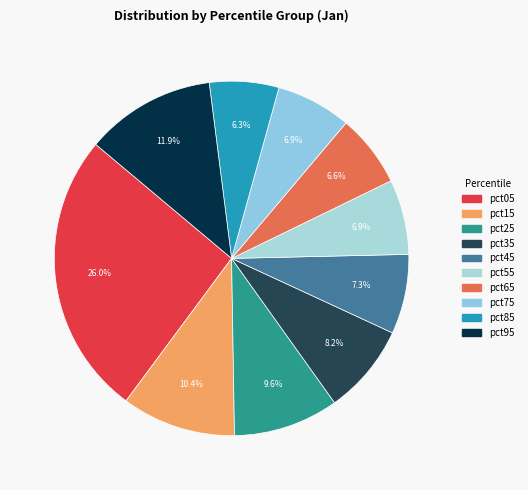

To the nearest percent, what is the average slice percentage?

10%